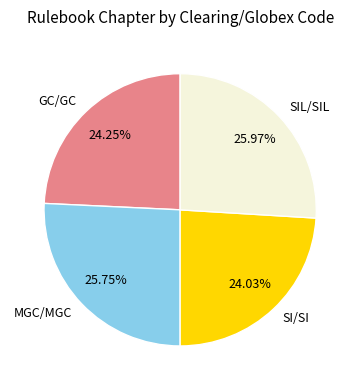

Count the number of slices in the pie.

4